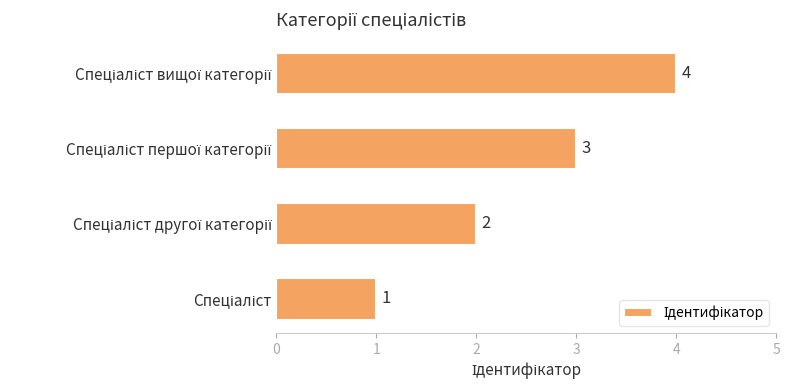

How many values are between 2 and 4?

3